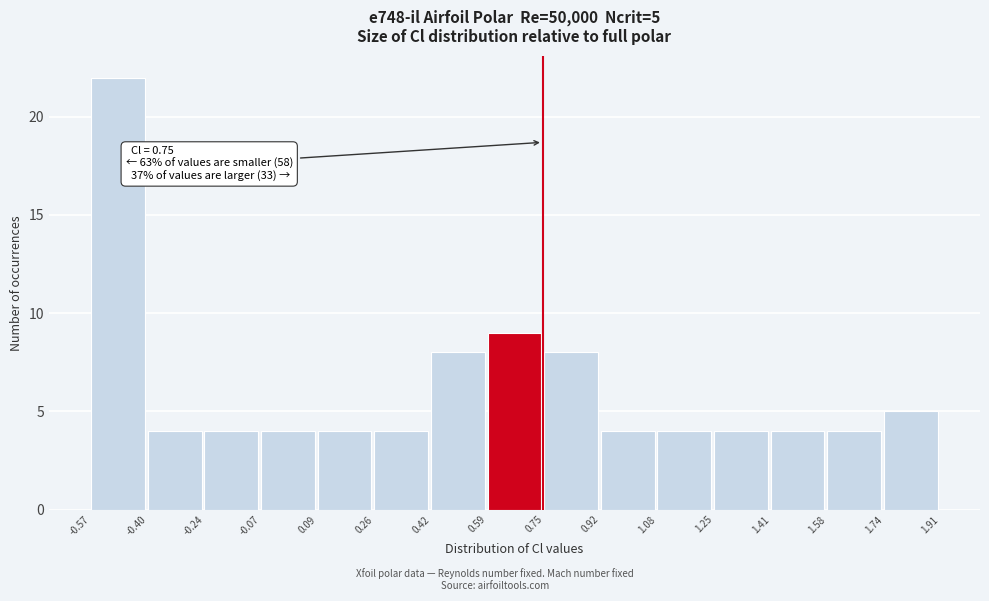

Which range on the x-axis has the tallest bar?

-0.57 to -0.40